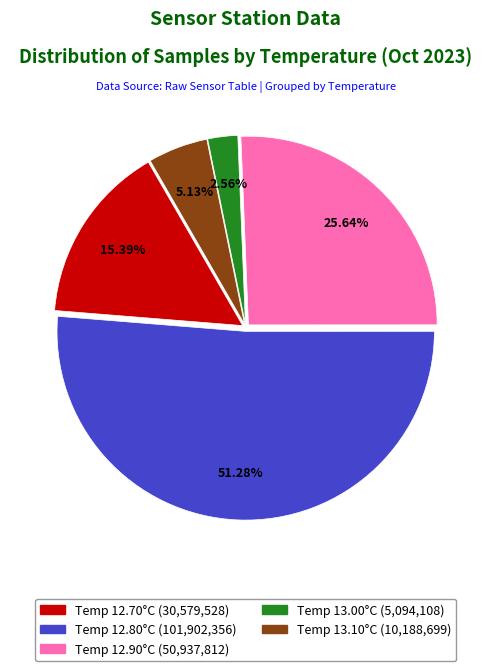

Is there any slice that represents more than half of the pie?

Yes